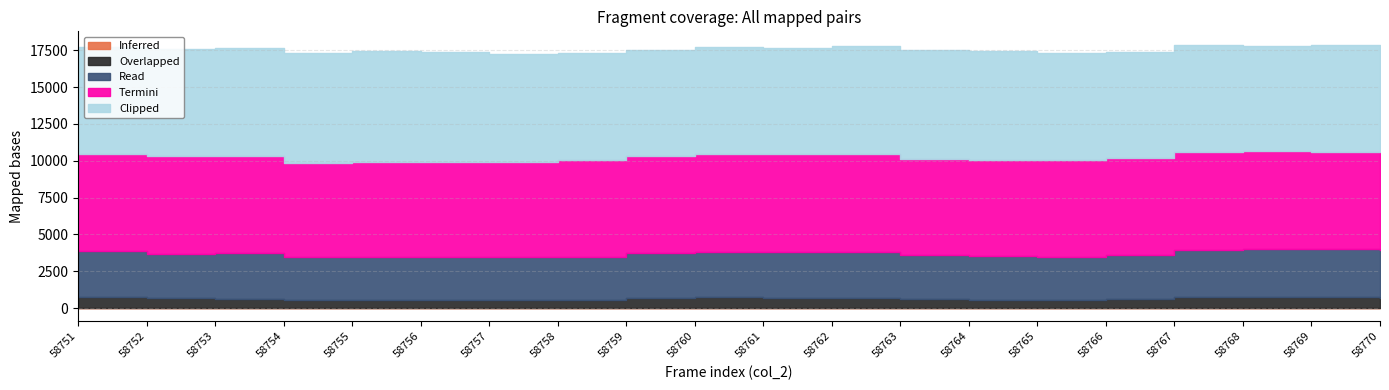

True or false: Read and Overlapped intersect in this chart.

False